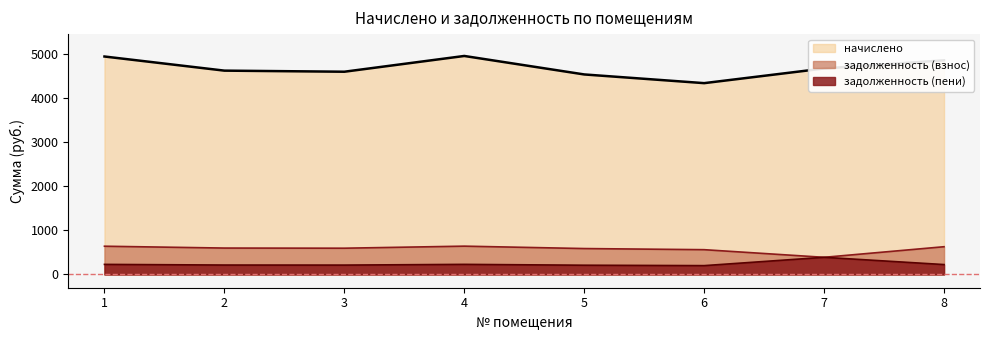

True or false: начислено and задолженность (взнос) intersect in this chart.

False